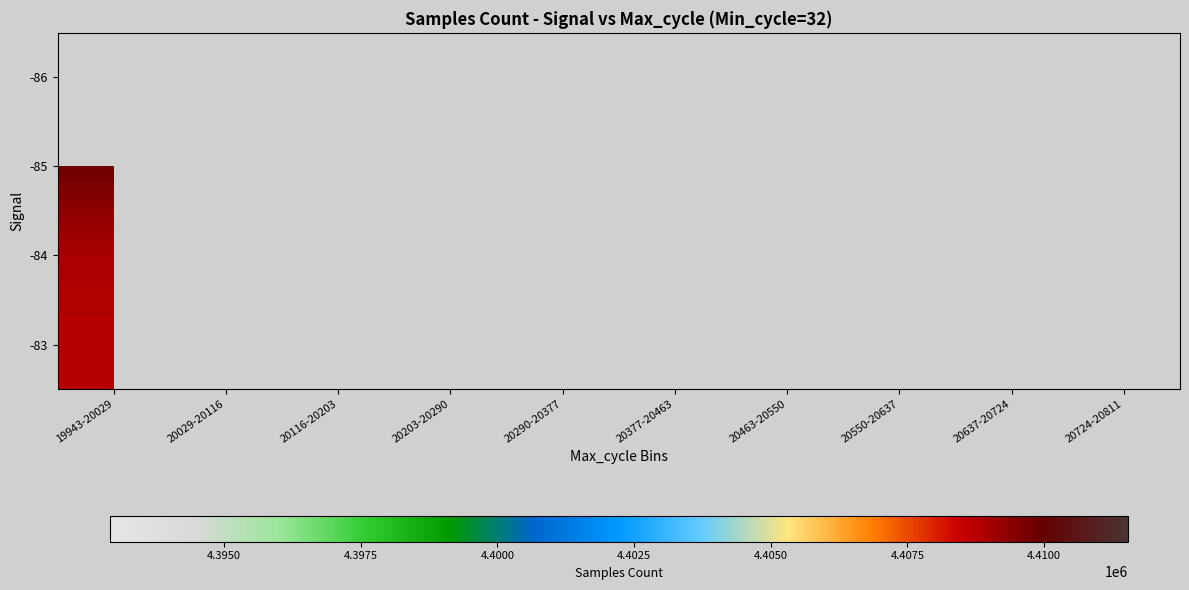

How many data points does each series have?

10